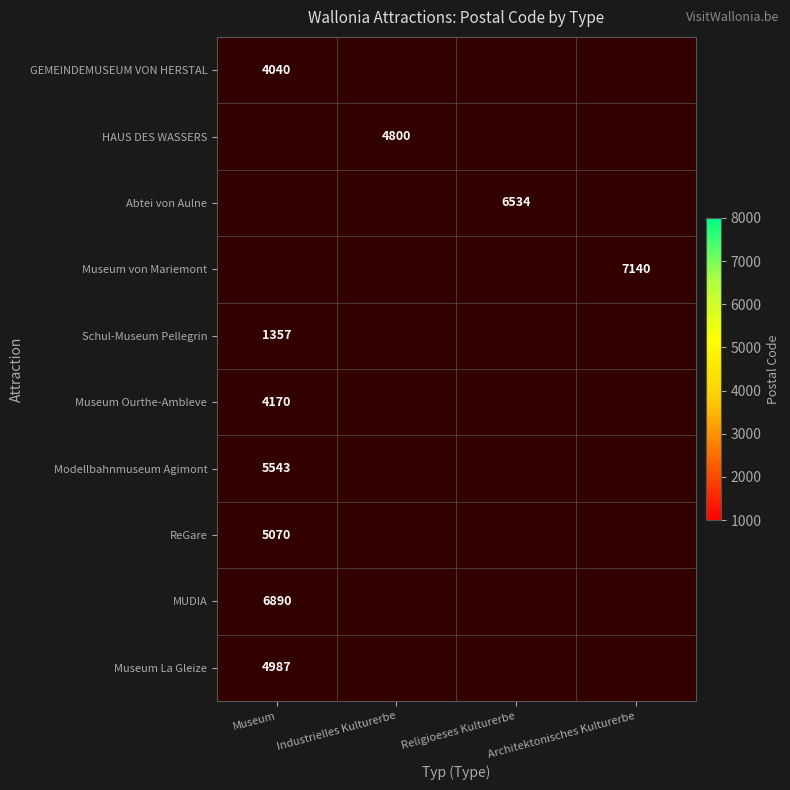

The value of Abtei von Aulne at Religioeses Kulturerbe is 6534. True or false?

True